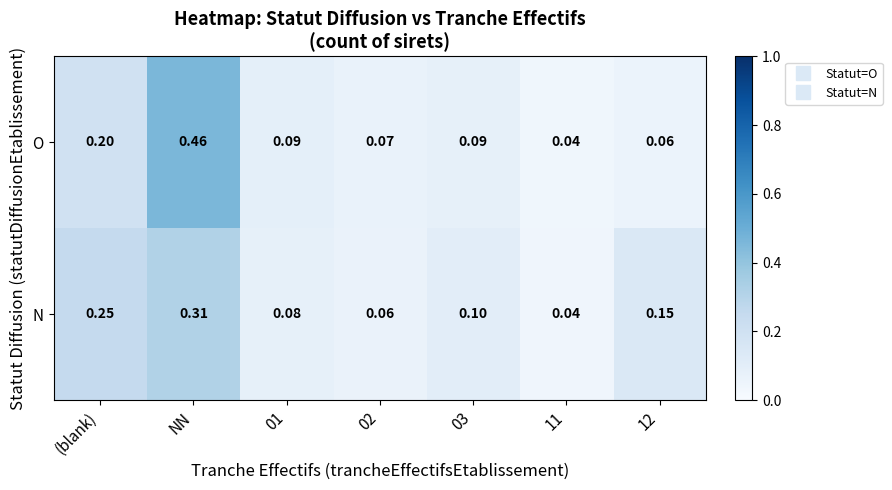

Is the value of O at NN greater than the value of N at 01?

Yes